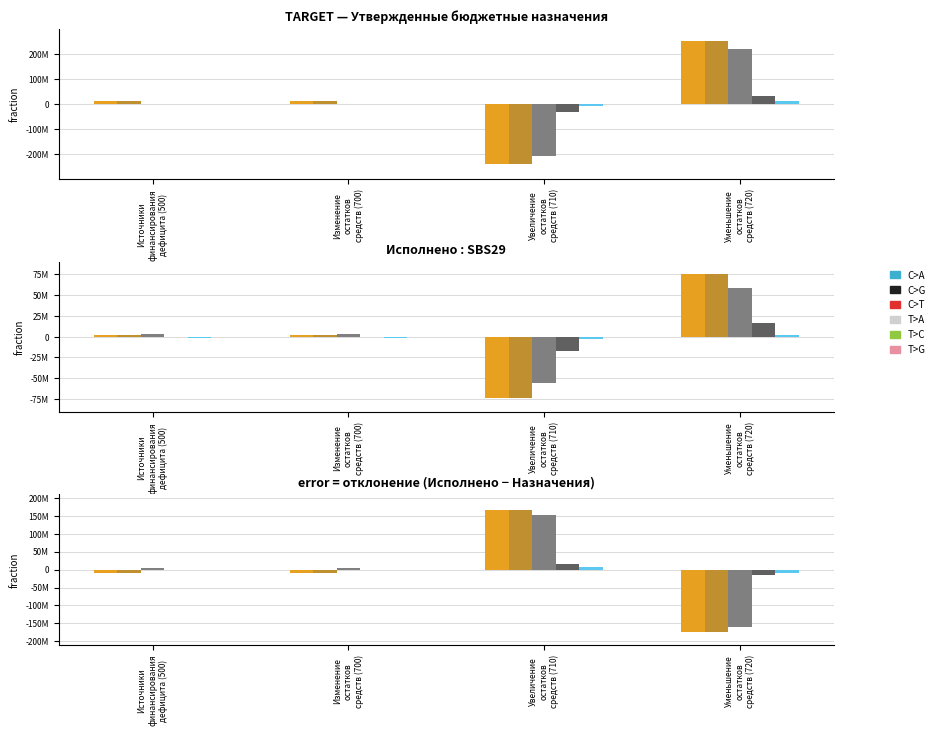

At which category does the chart reach its minimum across all series?

Уменьшение
остатков
средств (720)